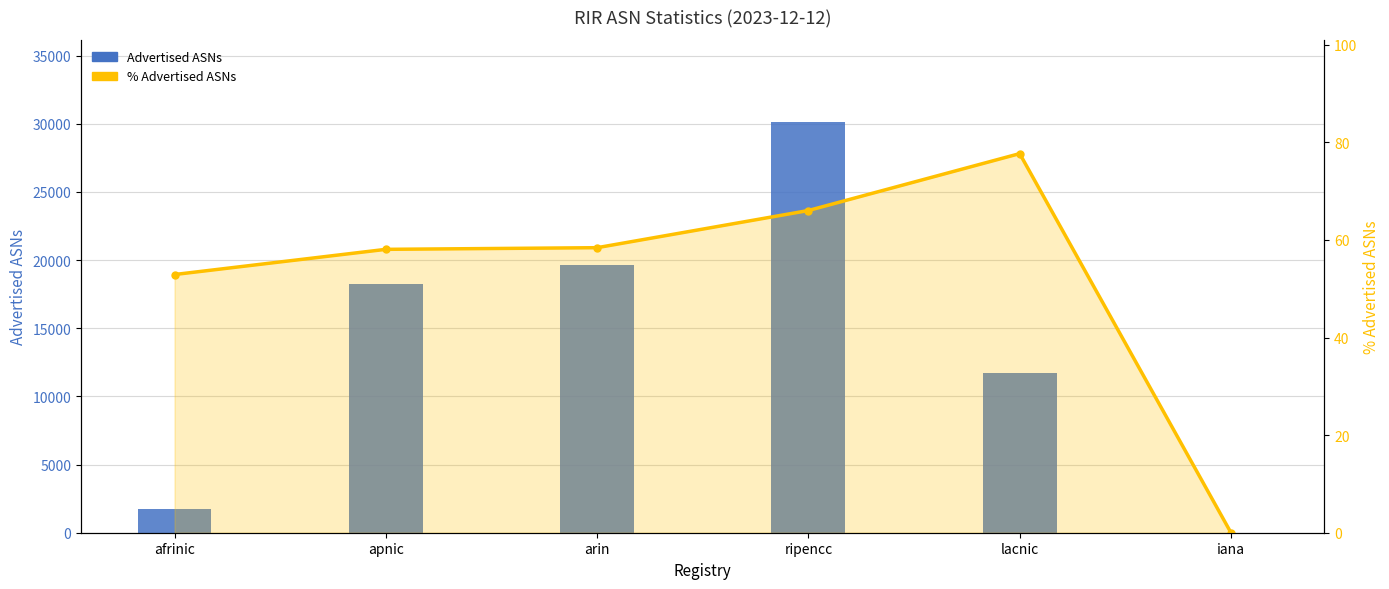

Which series changed the most between arin and lacnic?

Advertised ASNs